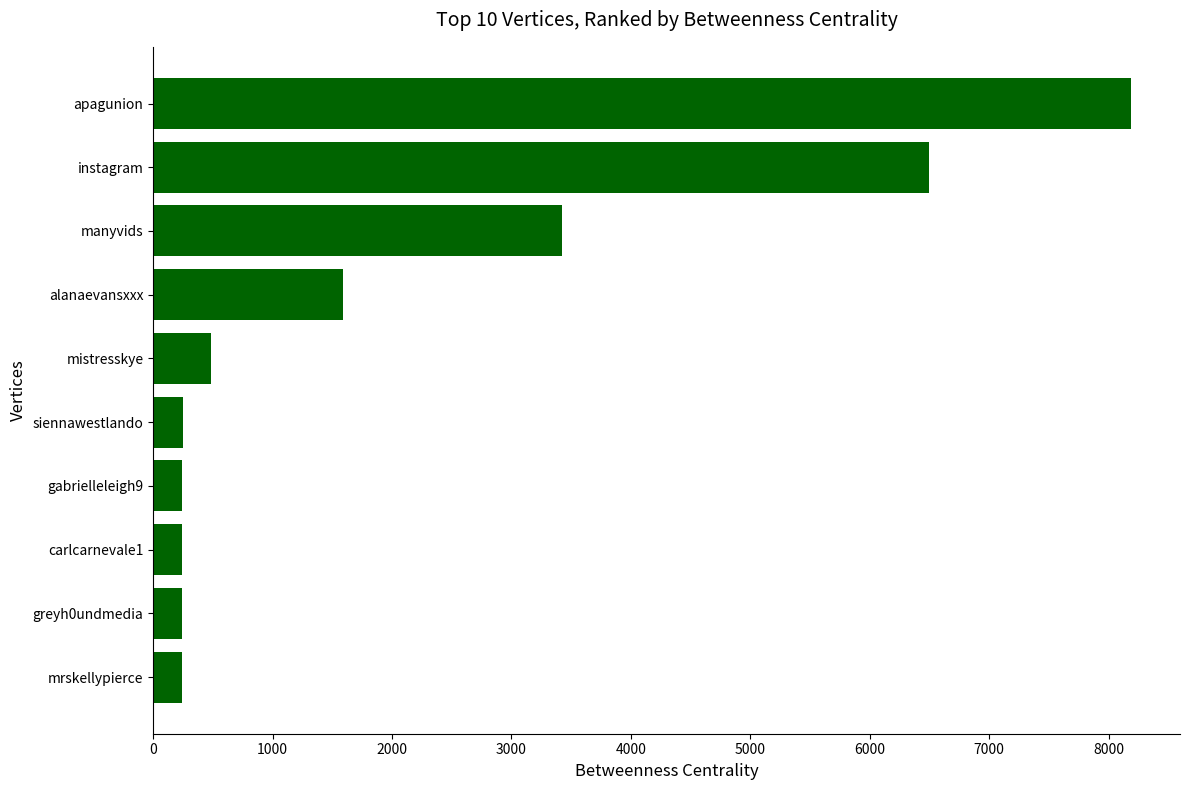

What value does the data have at apagunion?

8188.0